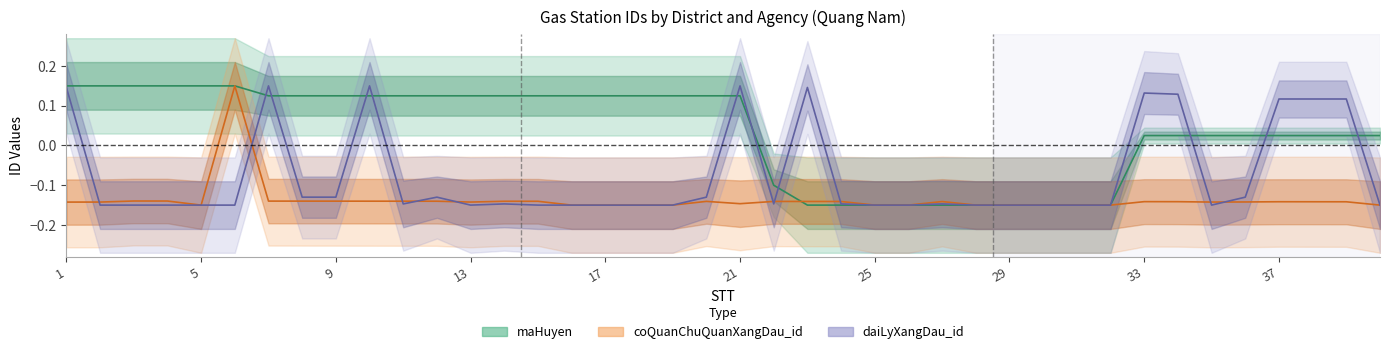

What is the value of the daiLyXangDau_id point at the 30th from the left?

-0.1